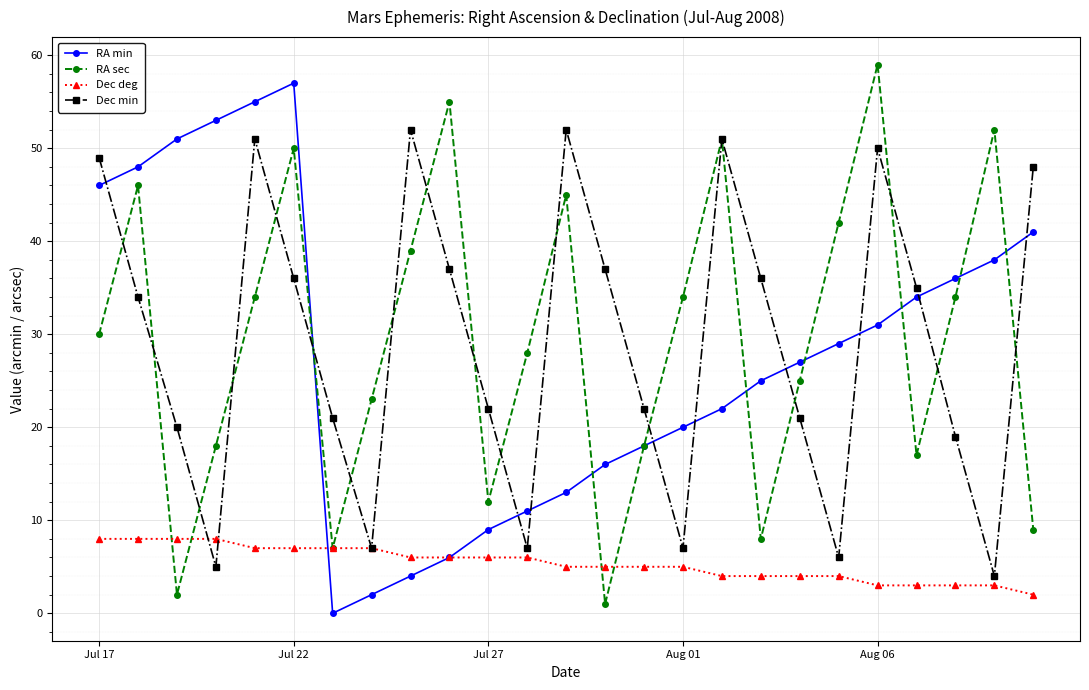

How many values in RA min are above zero?

24